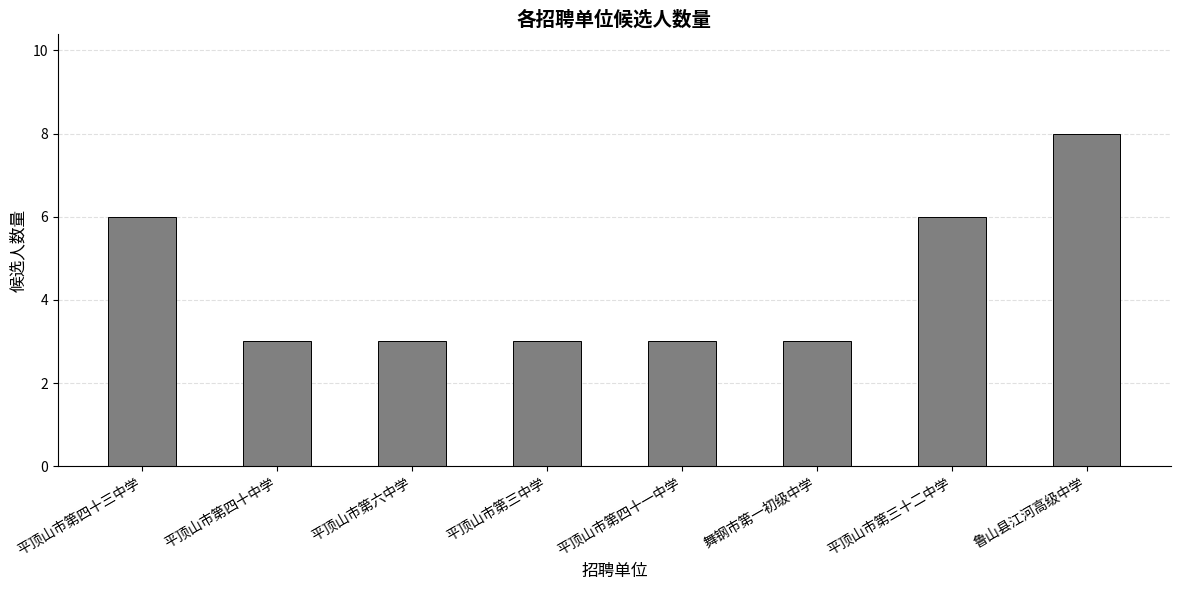

What is the ratio of the value at 平顶山市第四十中学 to the value at 舞钢市第一初级中学?

1.0